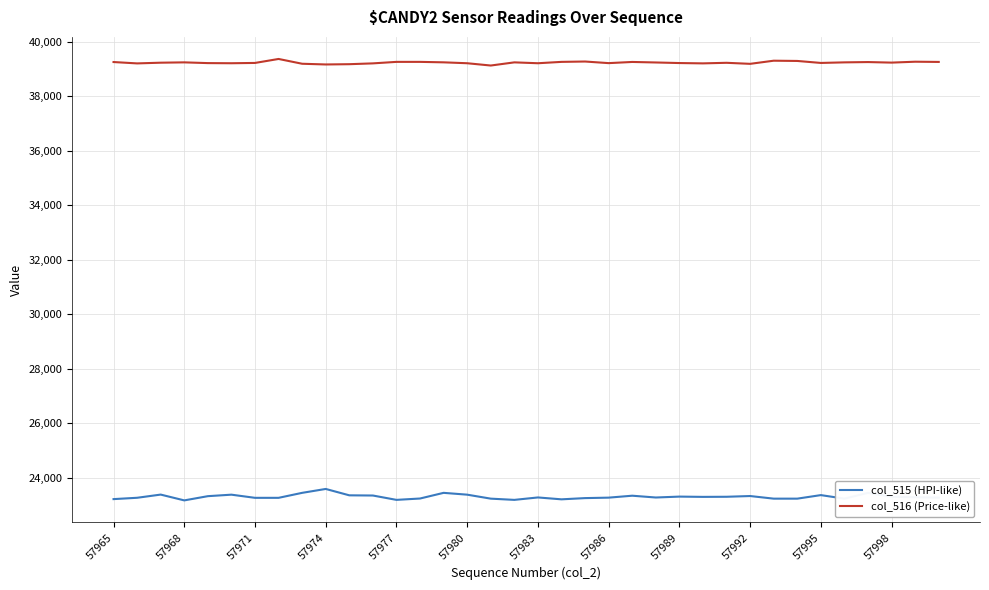

Which series has the largest total across all categories?

col_516 (Price-like)